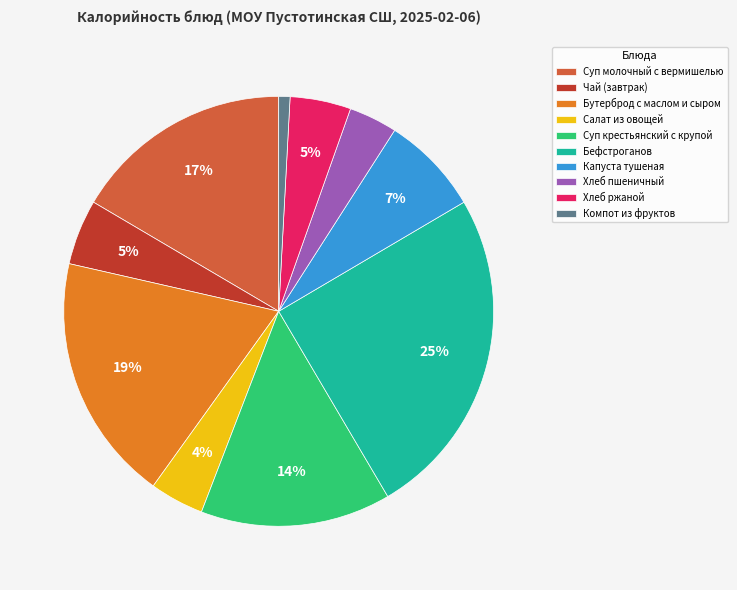

What percentage is the Компот из фруктов slice, to the nearest percent?

1%